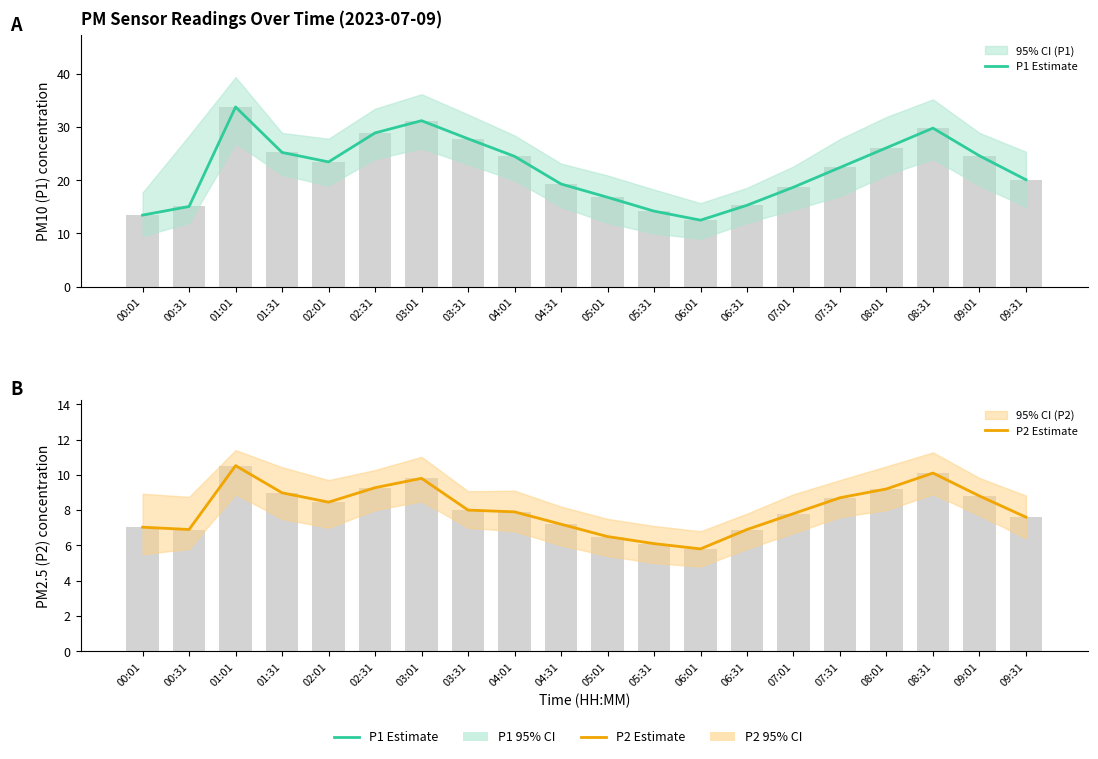

What is the label of the 5th bar from the right?

07:31